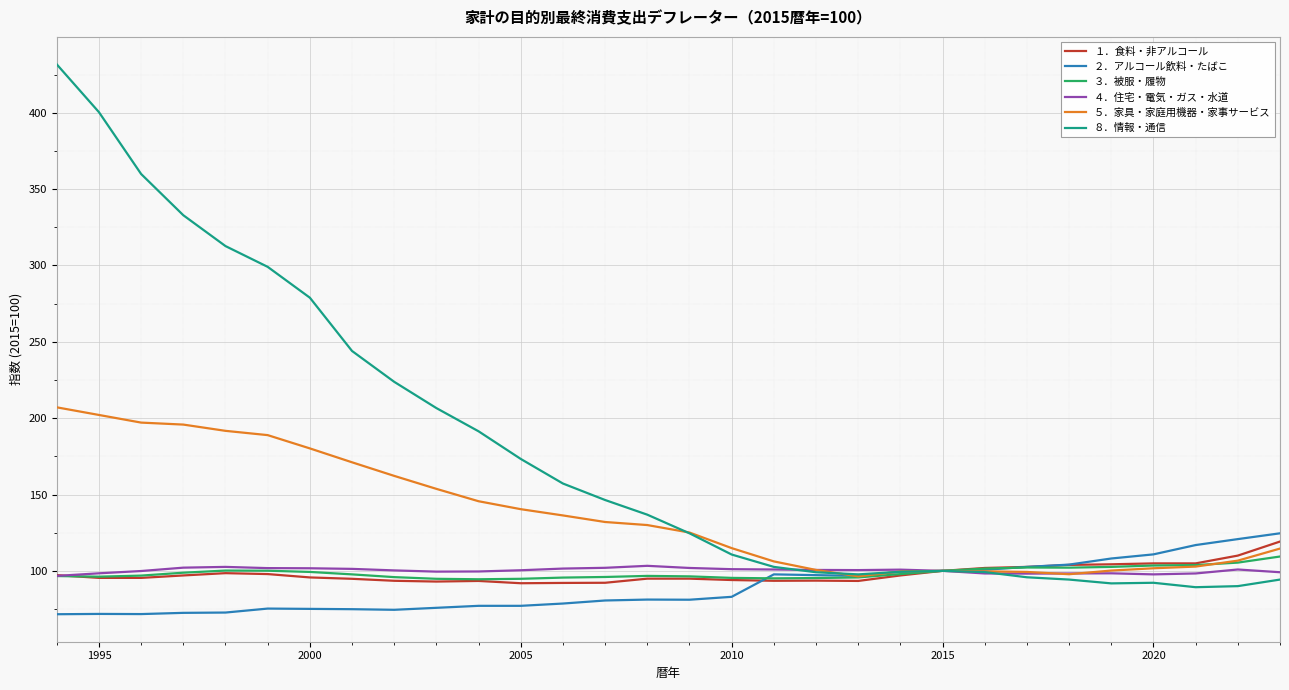

Which series has the largest range (max minus min)?

８．情報・通信